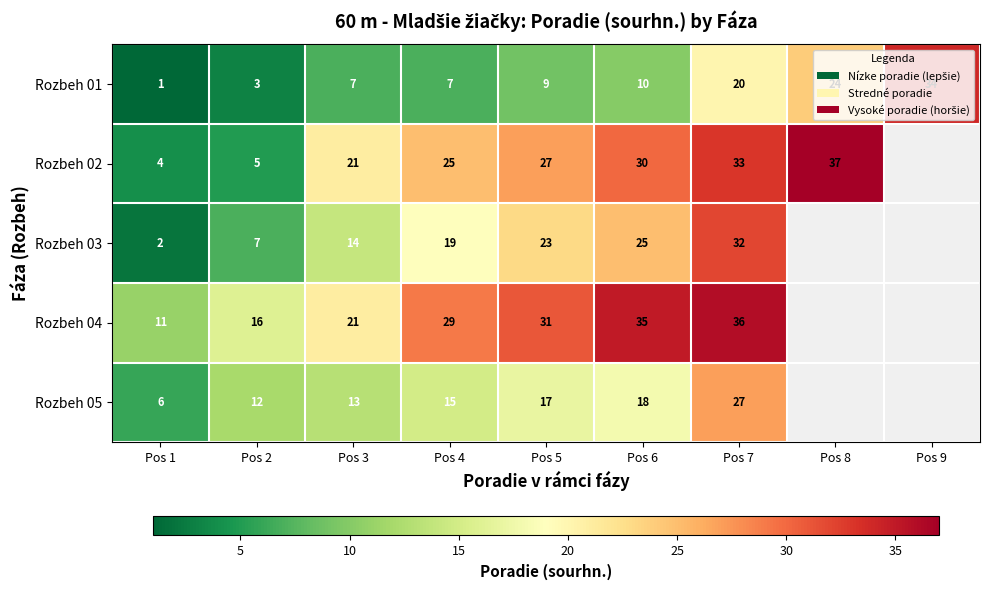

What is the difference between the Rozbeh 01 values at Pos 1 and Pos 7?

19